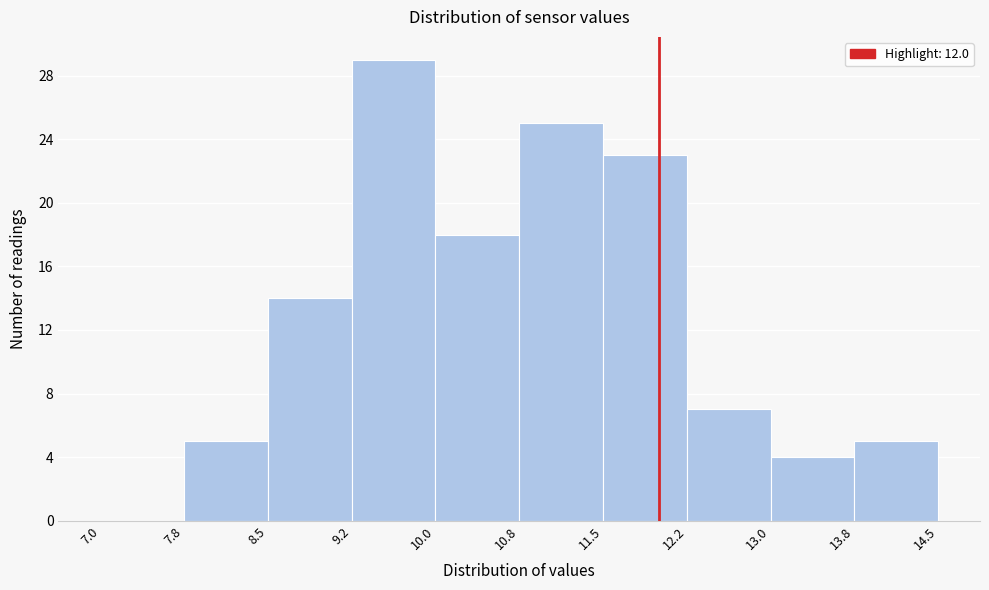

What is the height of the bar covering 10.0 to 10.8 on the x-axis? The values are not printed on the chart, so give them approximately, as read against the axis.

18